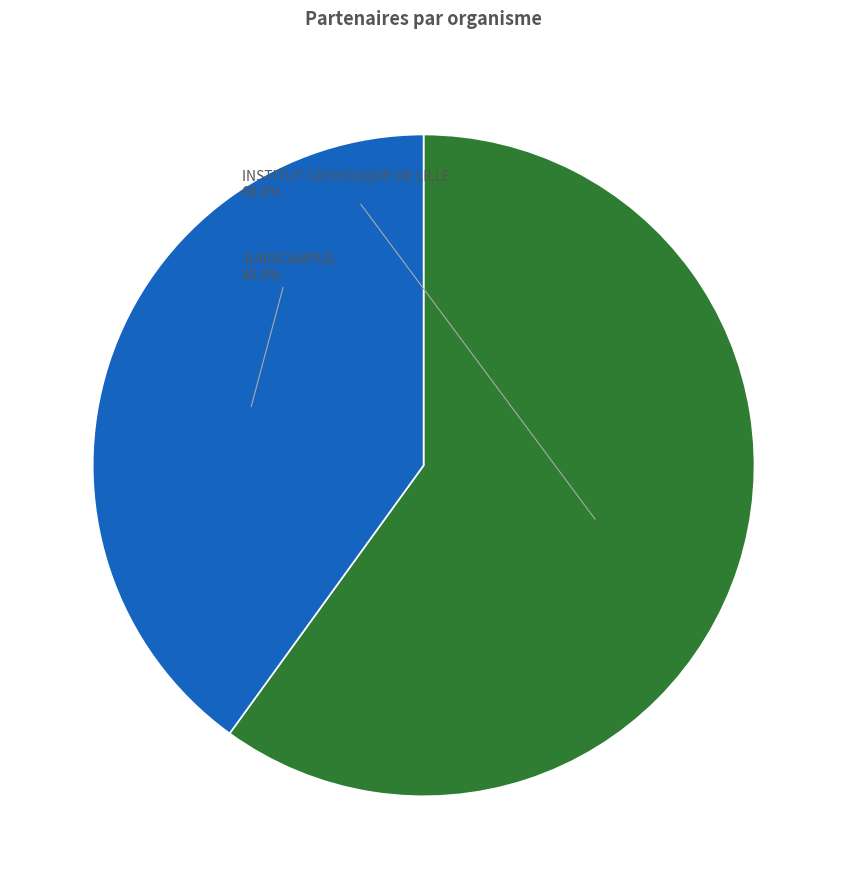

To the nearest percent, what percentage of the pie is INSTITUT CATHOLIQUE DE LILLE?

60%